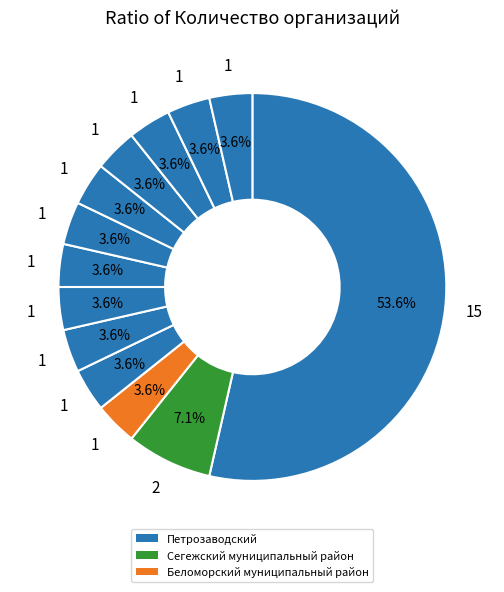

How many slices are in this pie chart?

13